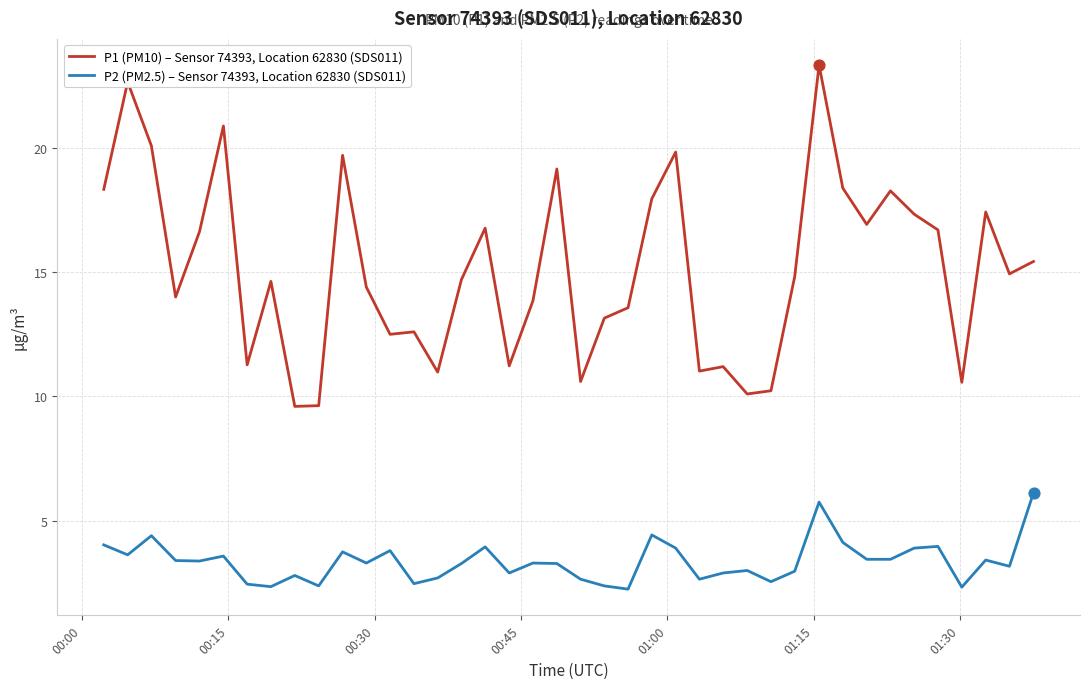

Which series has the largest range (max minus min)?

P1 (PM10) – Sensor 74393, Location 62830 (SDS011)